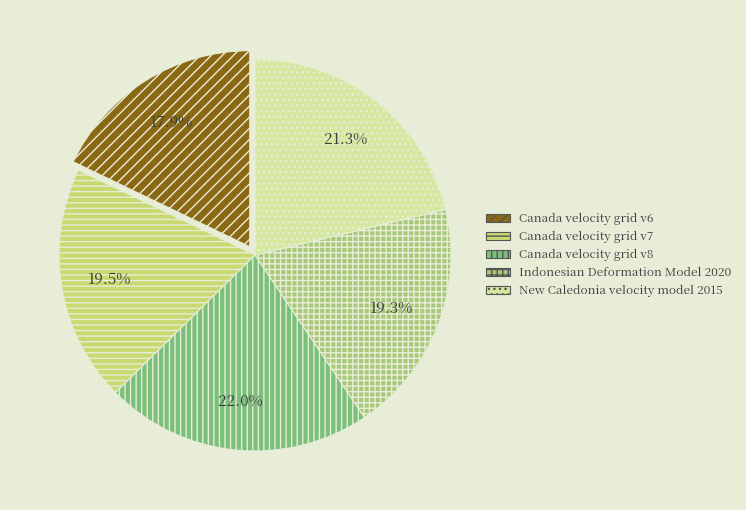

Does any single category account for the majority?

No